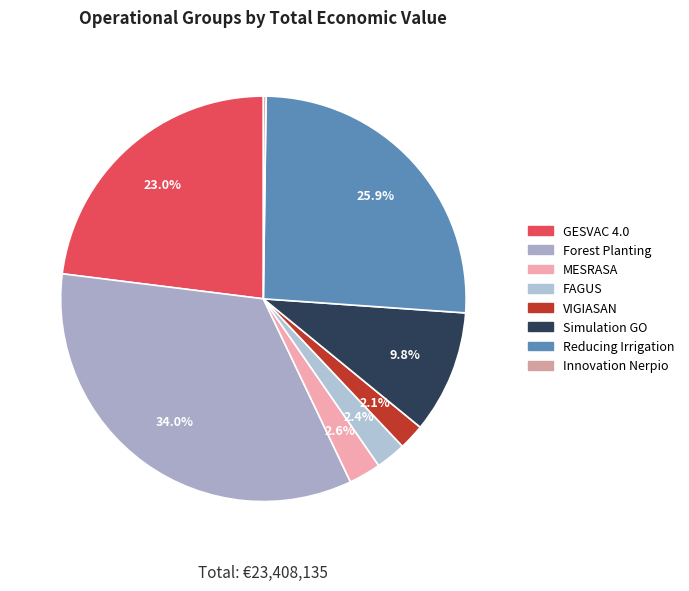

To the nearest percent, what is the difference between the Forest Planting and MESRASA slice percentages?

31%